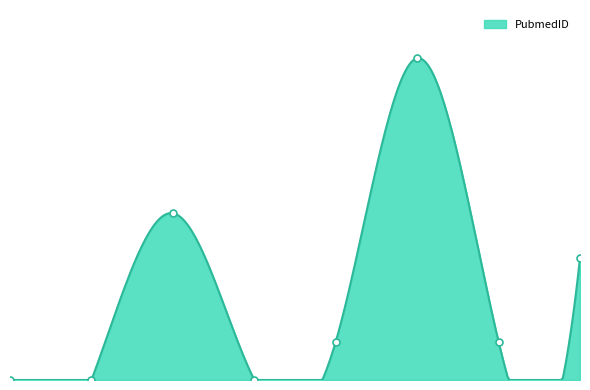

Which has a higher value, 442 or 424?

442